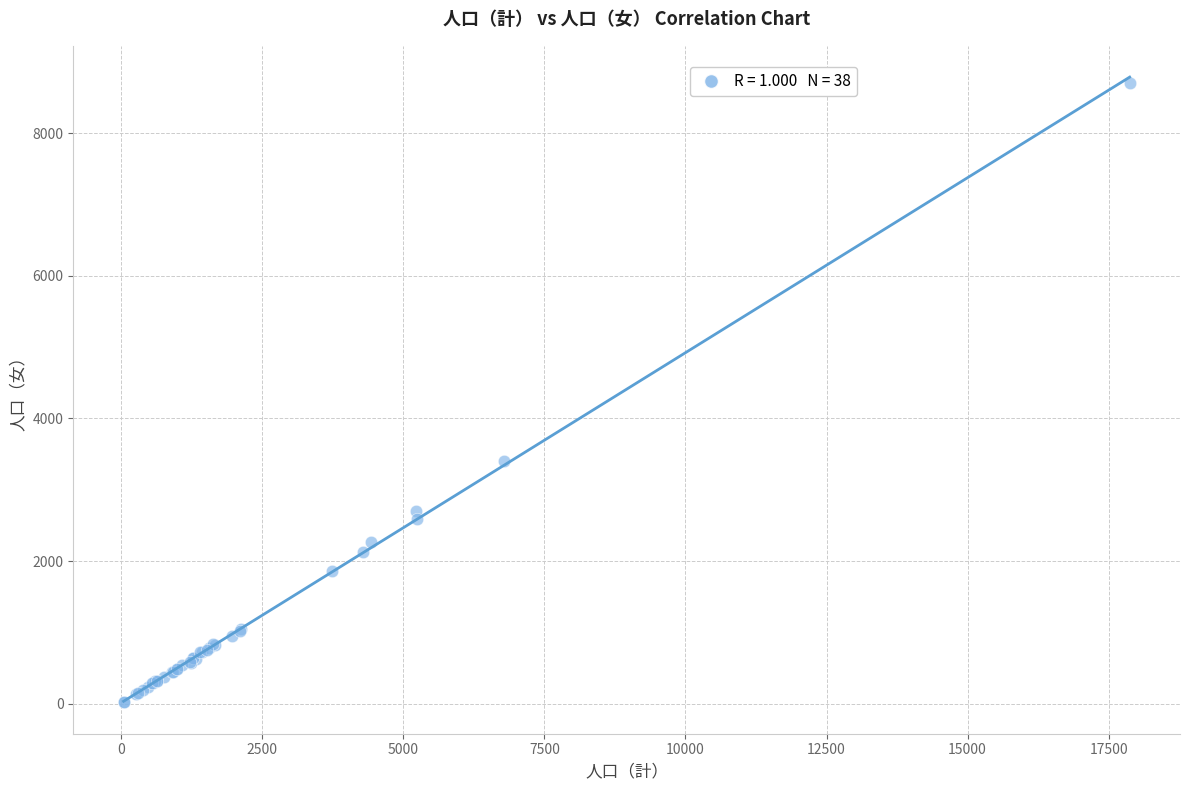

What Y value in the scatter plot is closest to 4363?

3409